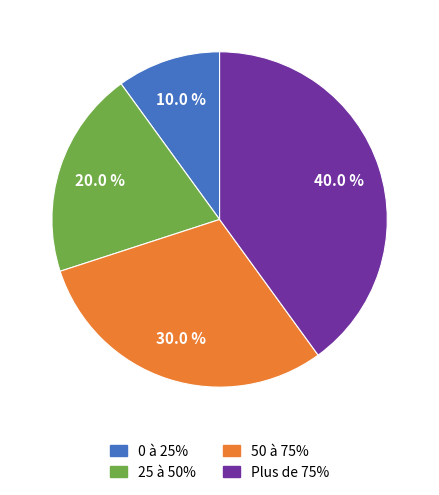

To the nearest percent, what is the difference between the 50 à 75% and 0 à 25% slice percentages?

20%